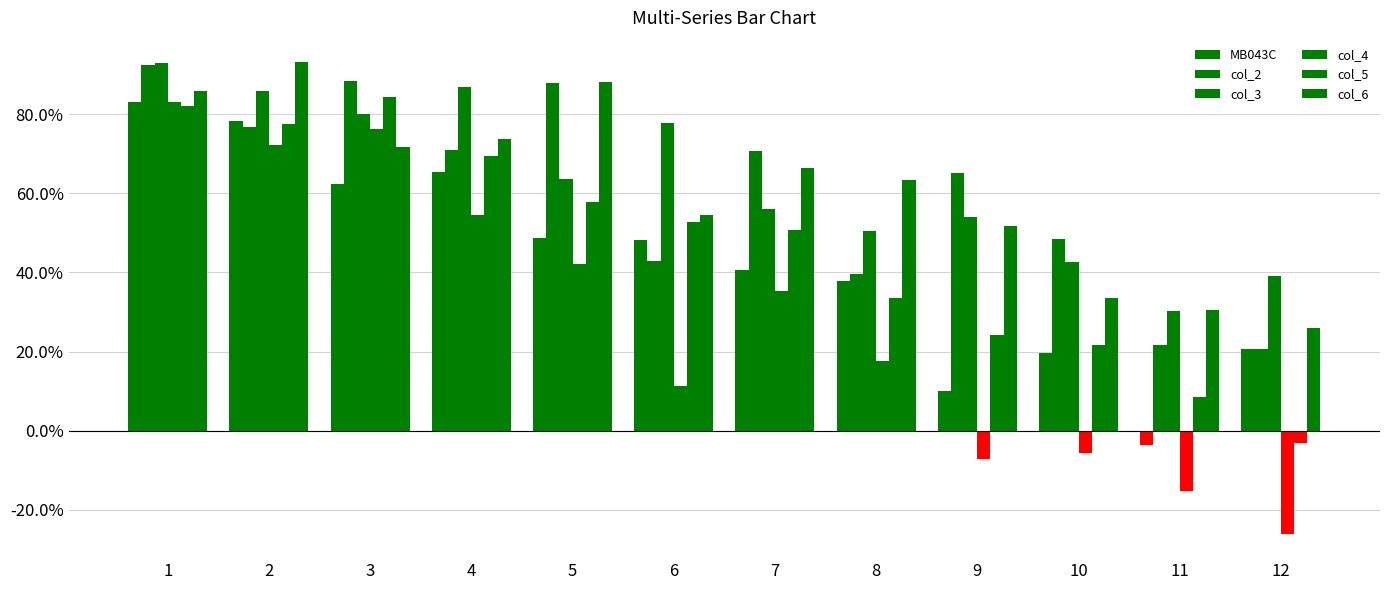

What is the total value across all series at 5?

3.9